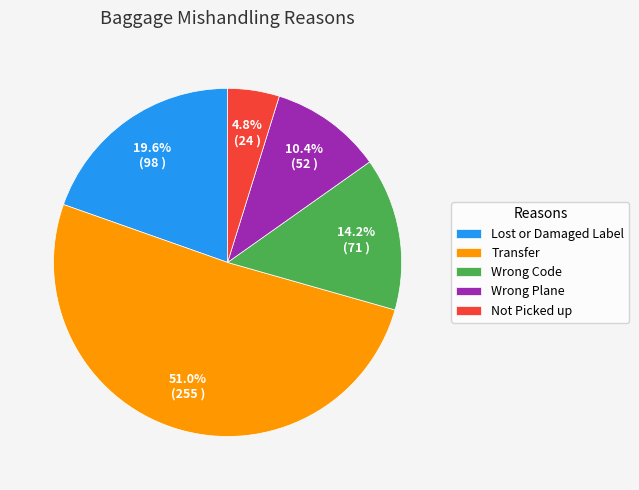

To the nearest percent, what is the difference between the Wrong Plane and Lost or Damaged Label slice percentages?

9%